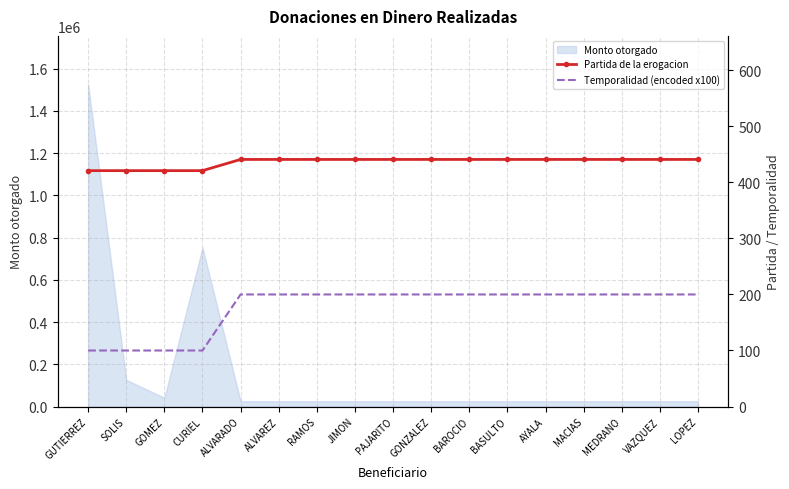

Which category has the lowest value in the Partida de la erogacion series?

GUTIERREZ